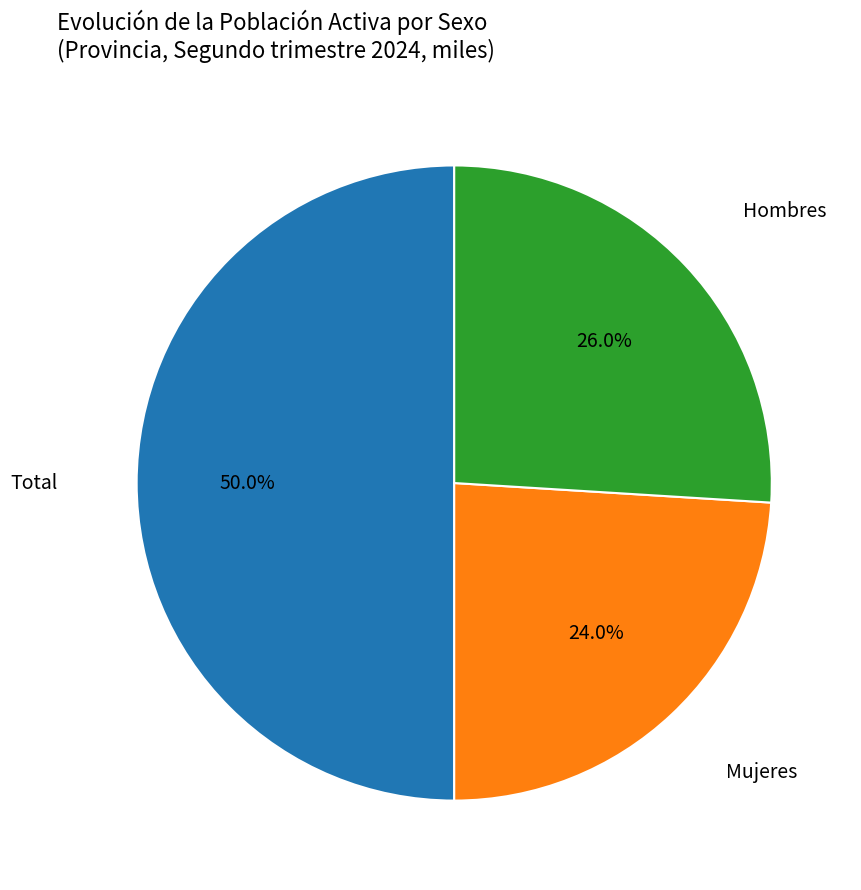

Count the number of slices in the pie.

3